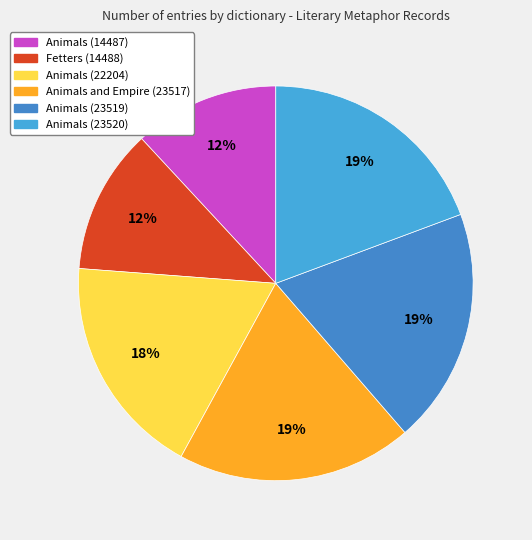

To the nearest percent, what is the combined percentage of Fetters (14488) and Animals (22204)?

30%